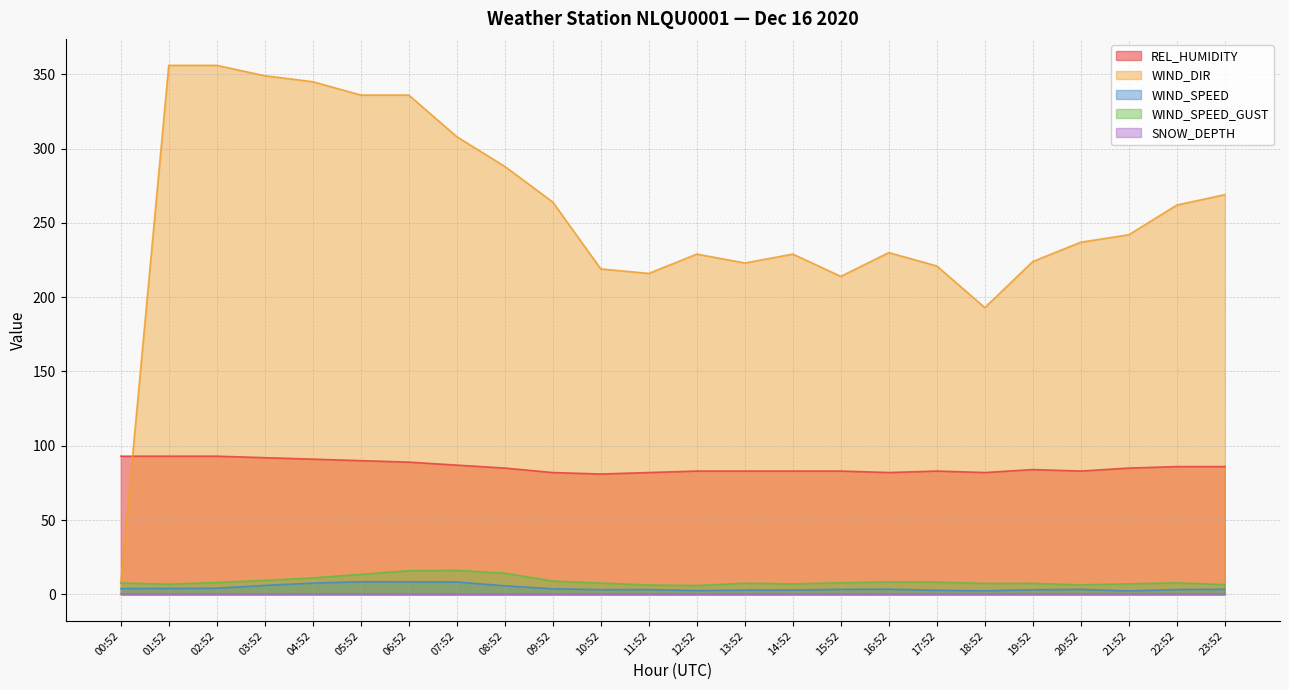

Reading left to right, transcribe all the data shown in this chart.

REL_HUMIDITY: 93.0	93.0	93.0	92.0	91.0	90.0	89.0	87.0	85.0	82.0	81.0	82.0	83.0	83.0	83.0	83.0	82.0	83.0	82.0	84.0	83.0	85.0	86.0	86.0
WIND_DIR: 7.0	356.0	356.0	349.0	345.0	336.0	336.0	308.0	288.0	264.0	219.0	216.0	229.0	223.0	229.0	214.0	230.0	221.0	193.0	224.0	237.0	242.0	262.0	269.0
WIND_SPEED: 3.9	4.0	4.2	6.1	7.6	8.5	8.5	8.3	5.8	3.8	3.2	3.2	2.6	2.9	3.0	3.4	3.5	2.8	2.4	3.1	3.4	2.3	3.3	3.4
WIND_SPEED_GUST: 7.7	6.9	8.0	9.4	11.1	13.5	15.9	16.2	14.3	9.0	7.6	6.4	6.0	7.5	7.1	7.8	8.4	8.3	7.4	7.4	6.4	7.1	7.8	6.6
SNOW_DEPTH: 0.3	0.3	0.3	0.3	0.4	0.4	0.3	0.2	0.2	0.2	0.2	0.2	0.2	0.2	0.2	0.2	0.3	0.3	0.3	0.3	0.3	0.3	0.3	0.3